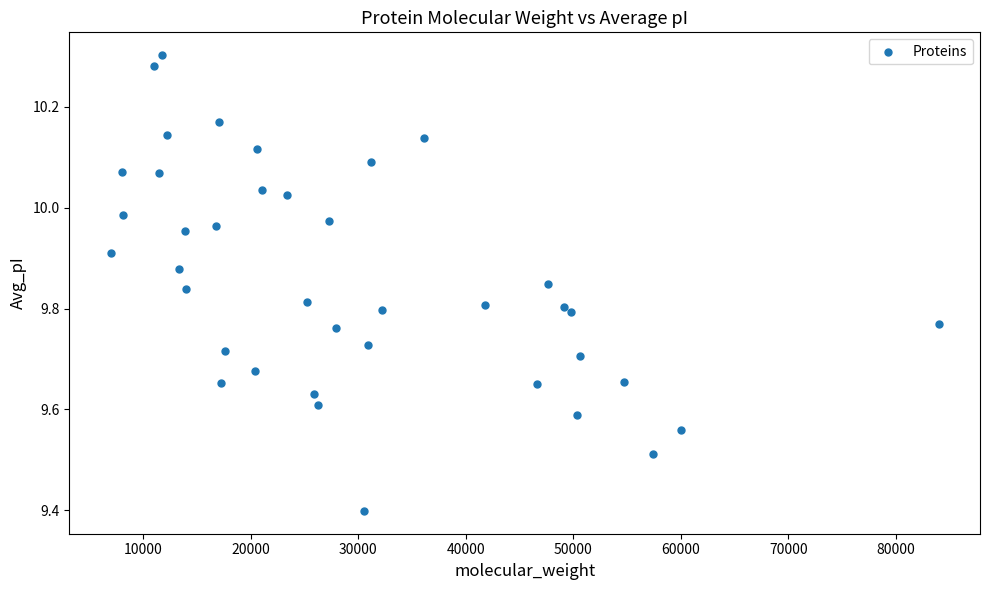

What Y value in the scatter plot is closest to 9?

9.4